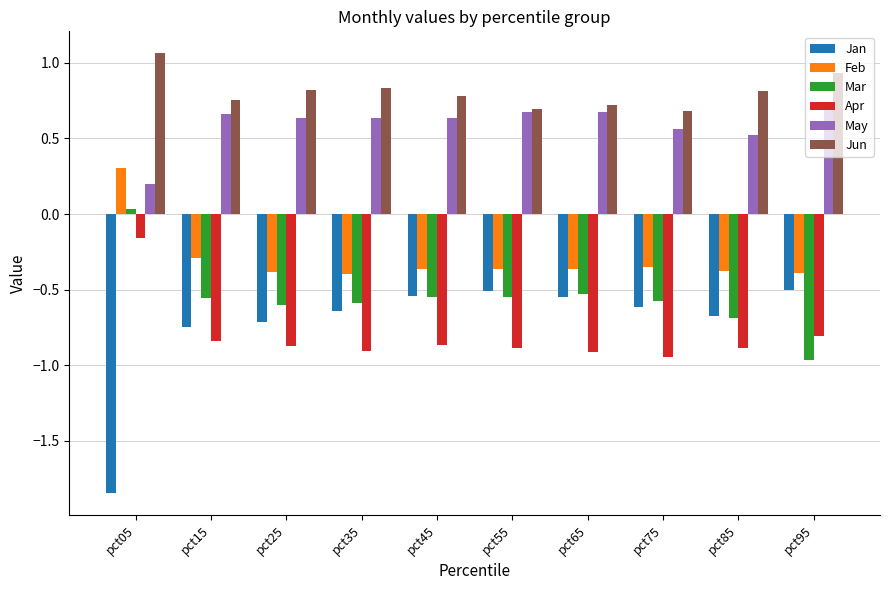

What is the difference between the maximum and minimum values in the May series?

0.5